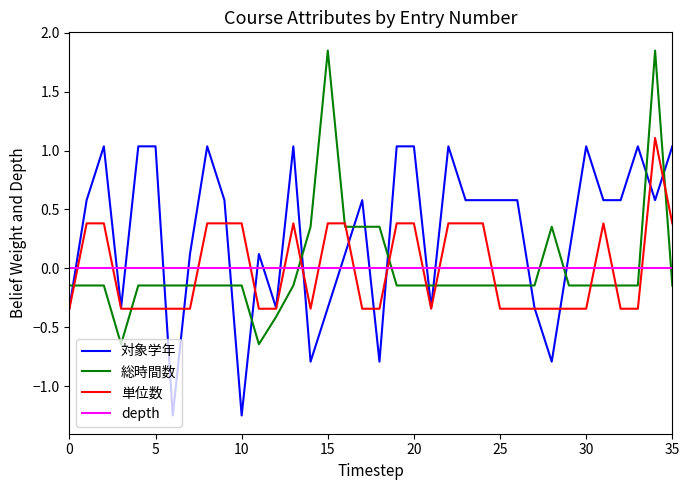

Which series ends up on top after the final intersection of 総時間数 and 対象学年?

対象学年